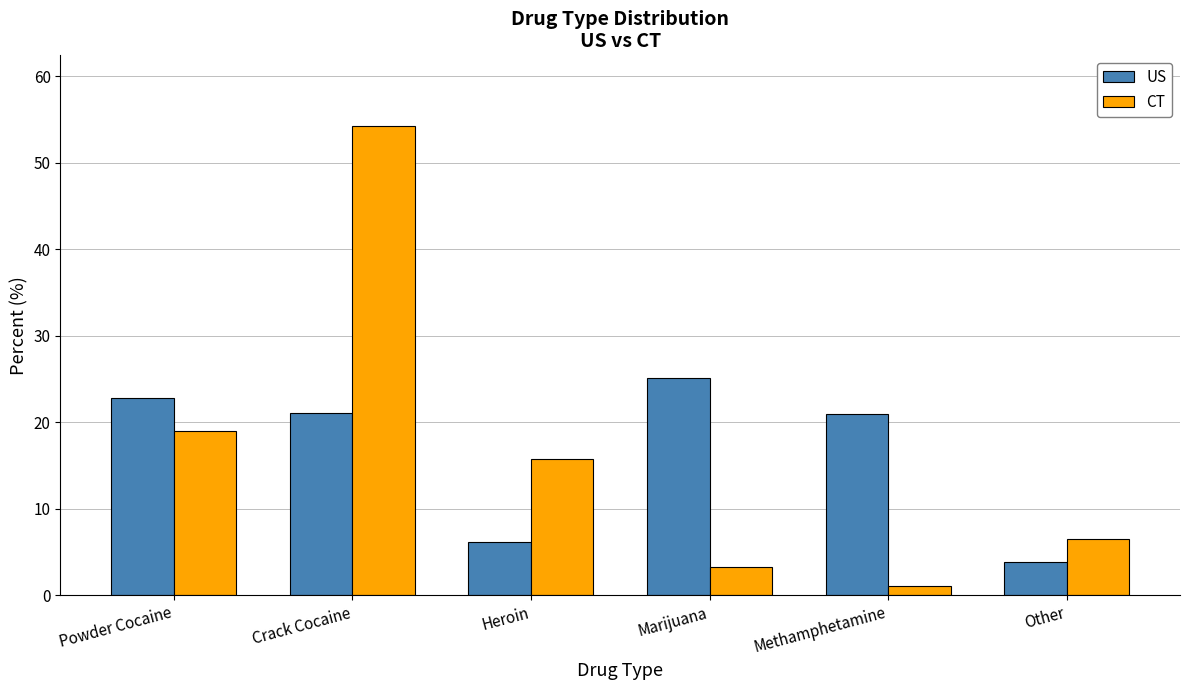

What is the highest value of the US series?

25.1